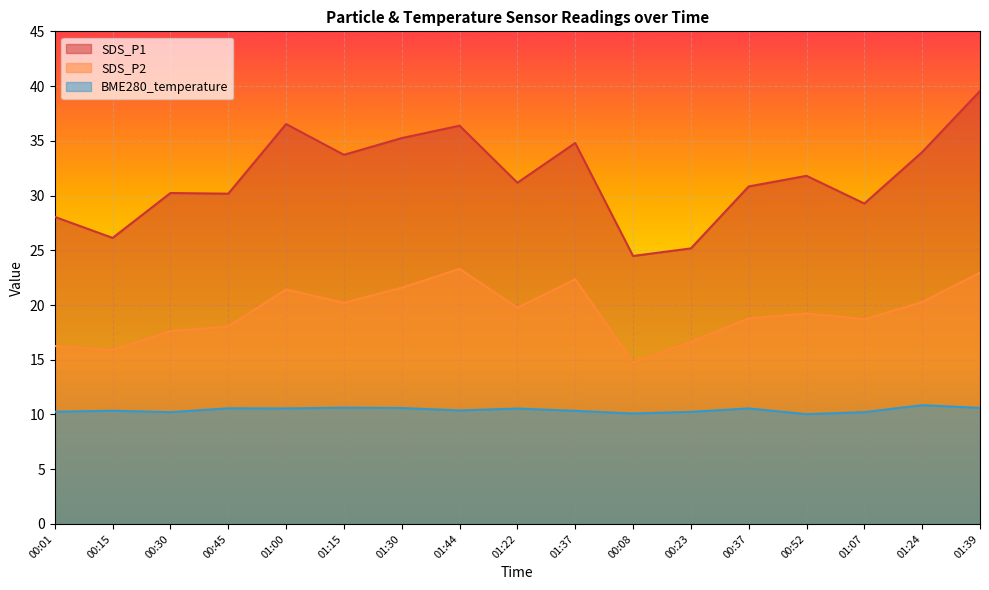

How many data points does each series have?

17